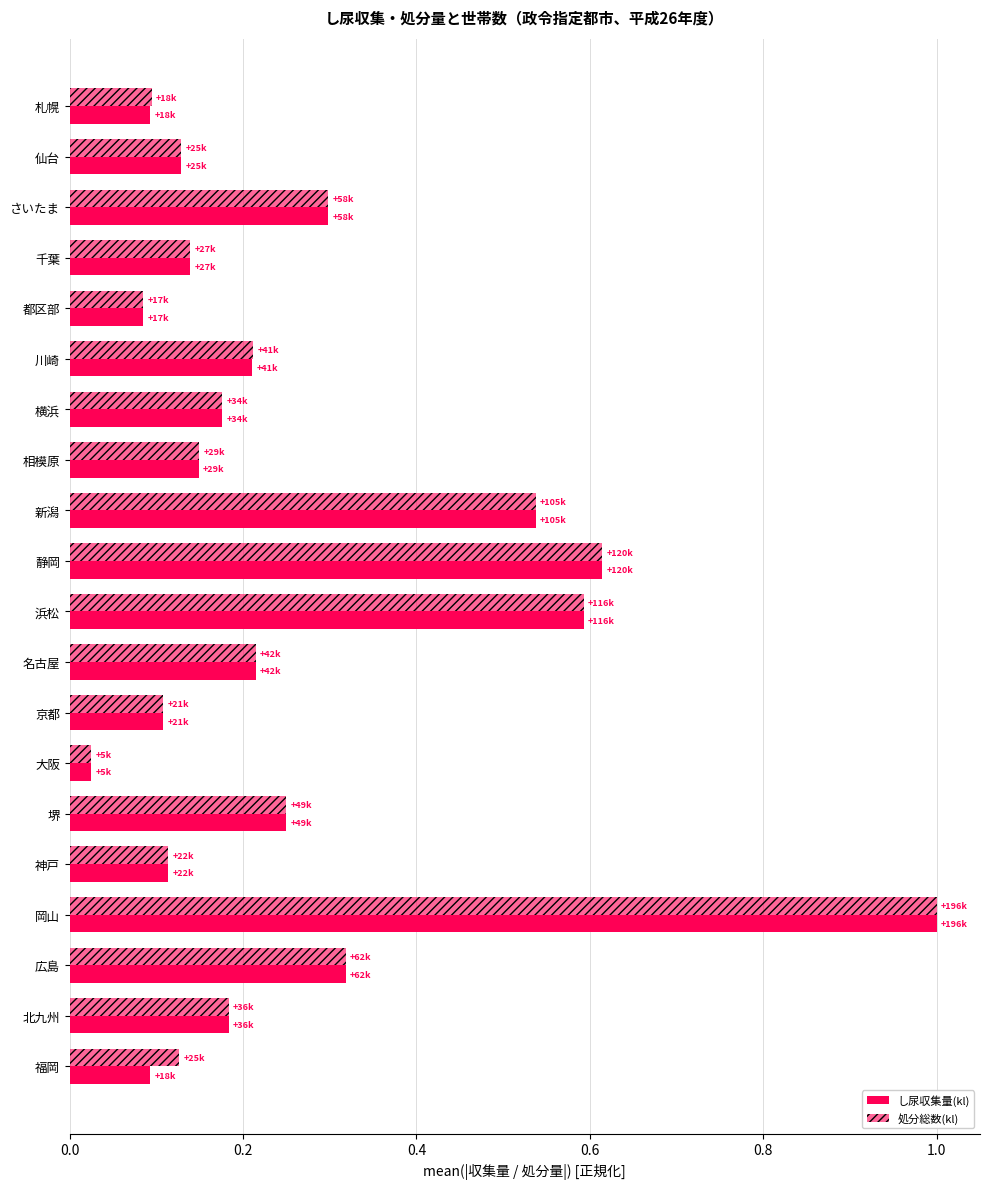

Which series has the largest range (max minus min)?

し尿収集量(kl)